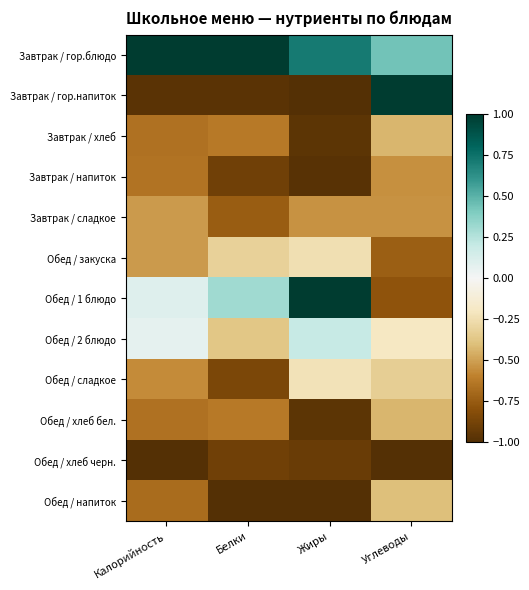

Which label corresponds to the smallest value in the chart?

Жиры